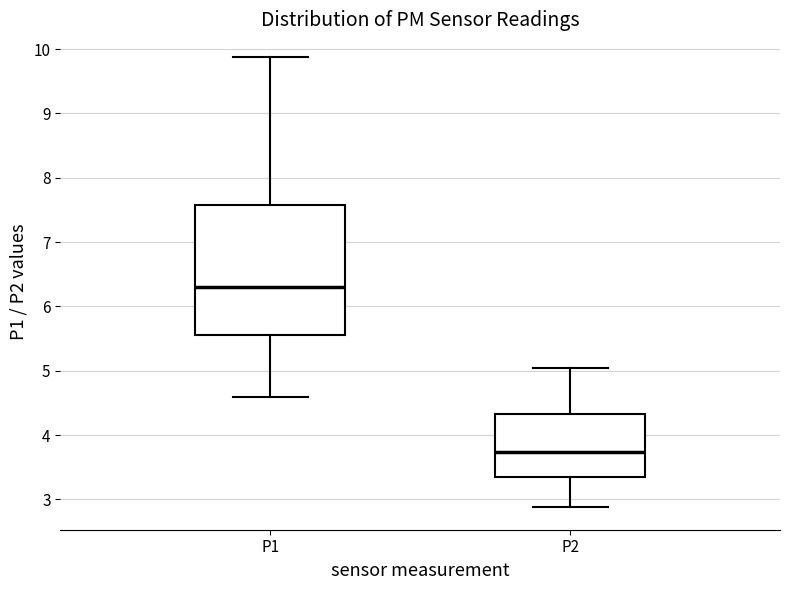

Reading left to right, read every box against the y-axis: the position of its median line, the range the box covers, and the ends of its whiskers. The values are not printed on the chart, so give them approximately, as read against the axis.

P1: median 6.3, box 5.6 to 7.6, whiskers 4.6 to 9.9
P2: median 3.7, box 3.4 to 4.3, whiskers 2.9 to 5.1